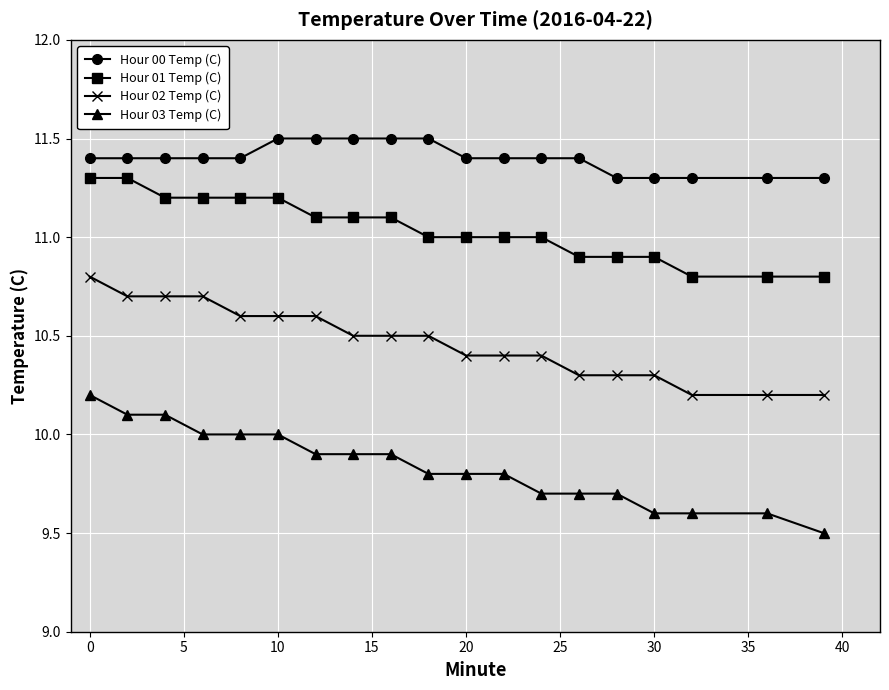

Count the number of categories in the chart.

19